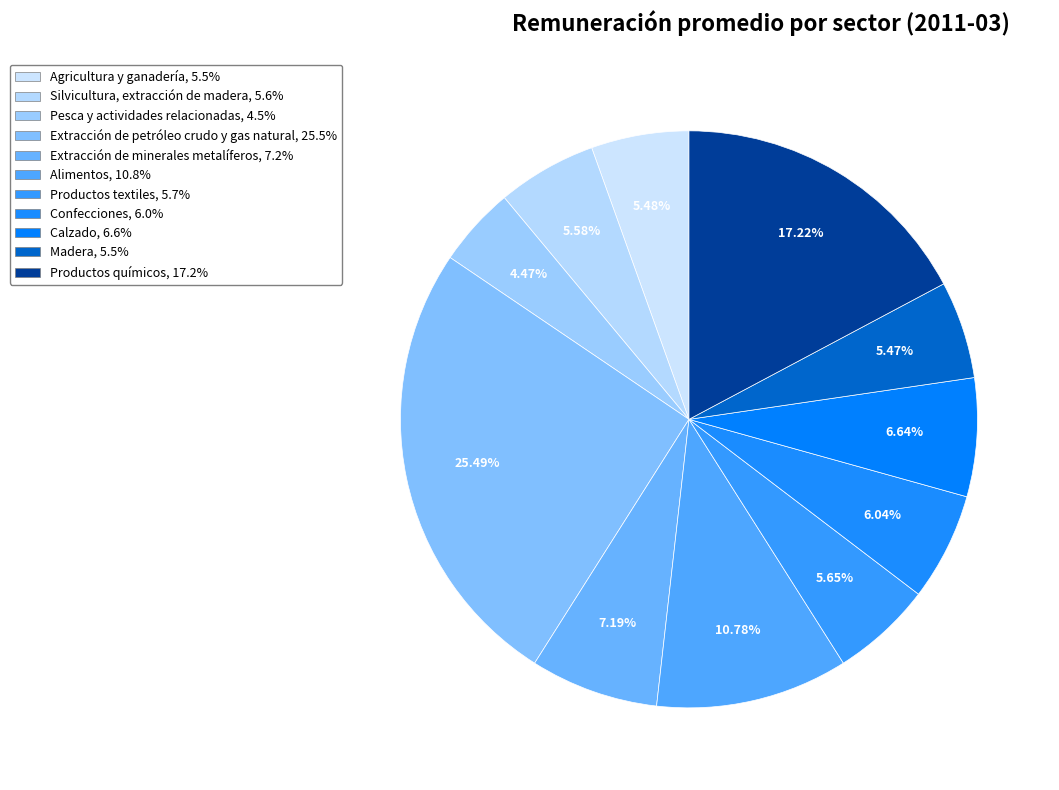

To the nearest percent, what portion does Silvicultura, extracción de madera represent?

6%